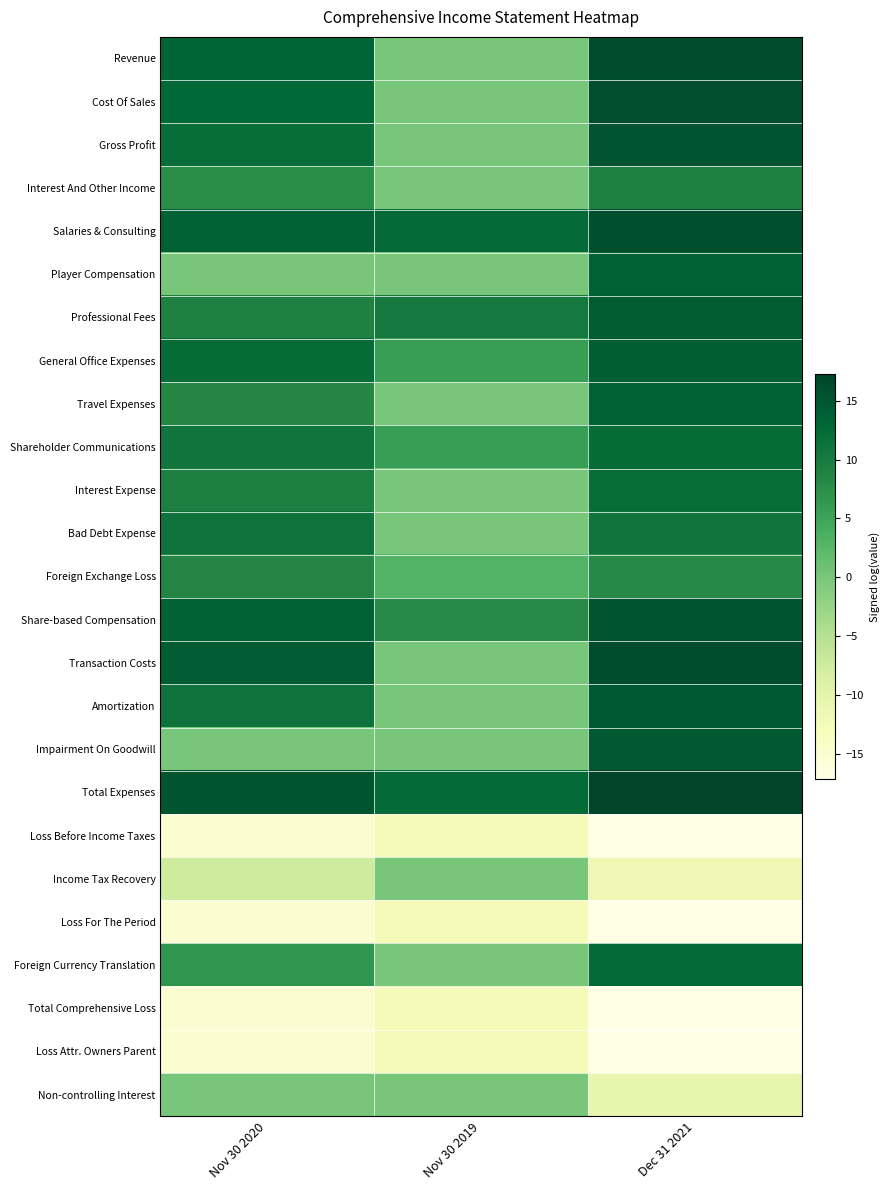

At how many categories does at least one series exceed 11?

3